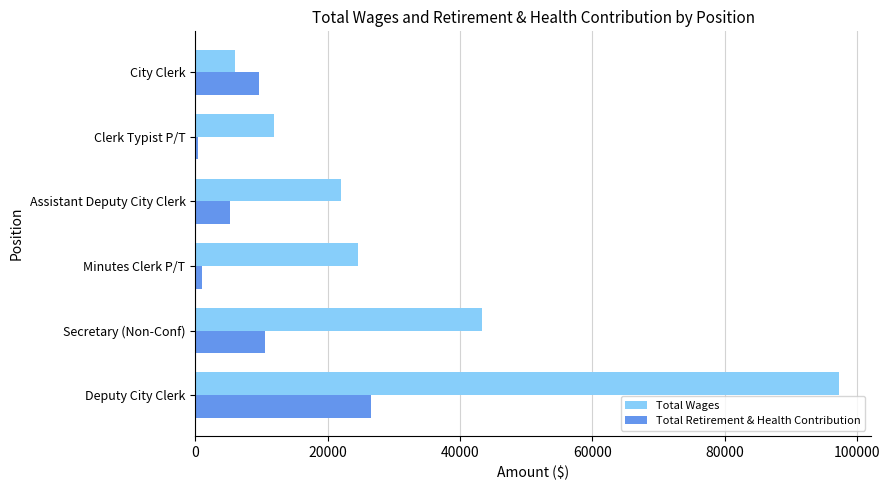

What is the difference between the Total Retirement & Health Contribution values at Deputy City Clerk and City Clerk?

16813